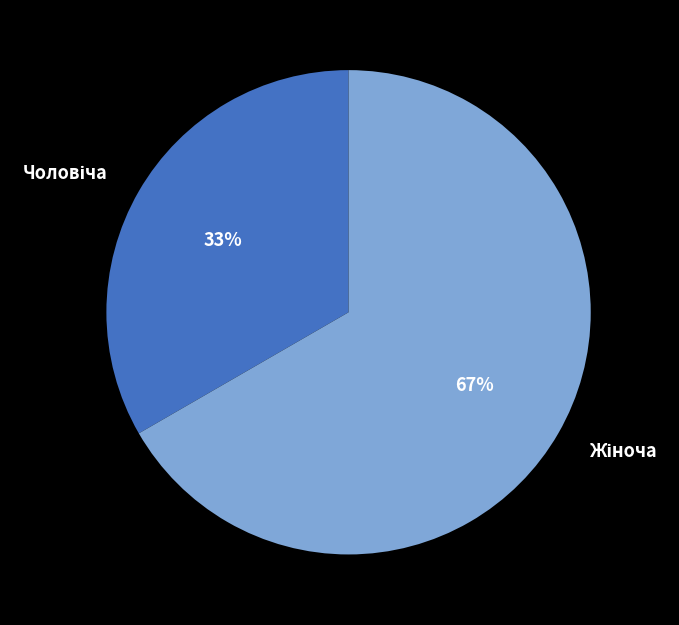

To the nearest percent, what is the average slice percentage?

50%